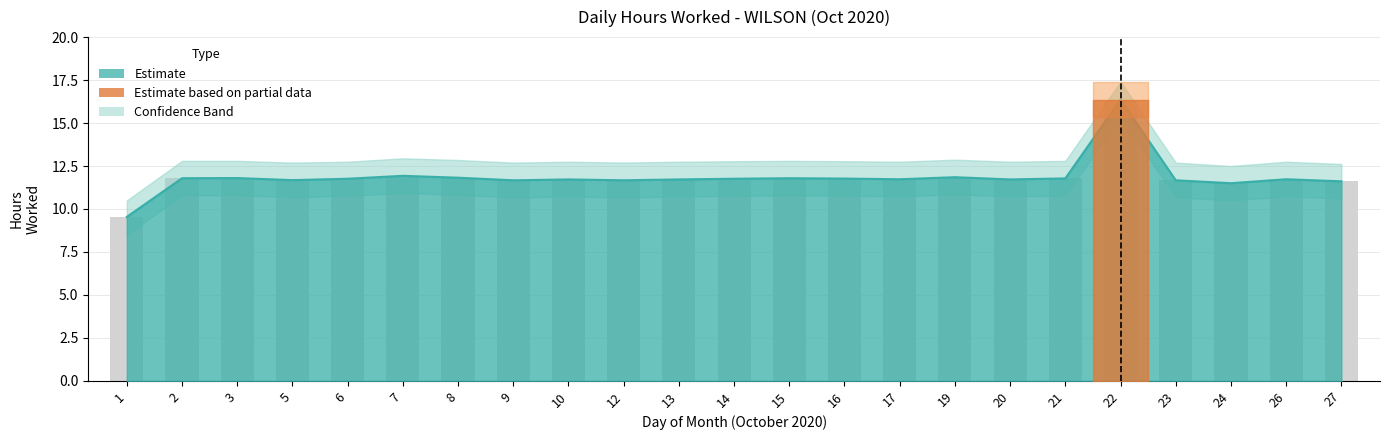

At which category does the chart reach its minimum across all series?

1